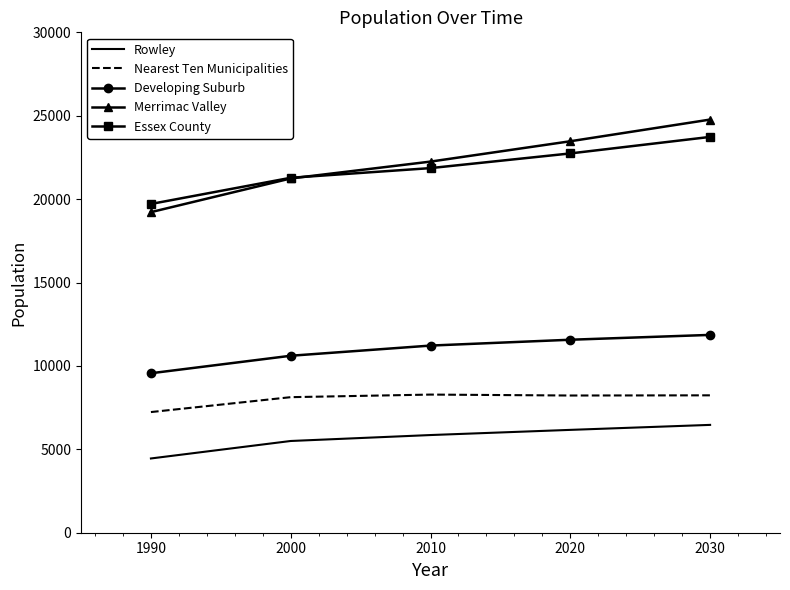

Read the Developing Suburb value at 2010.

11220